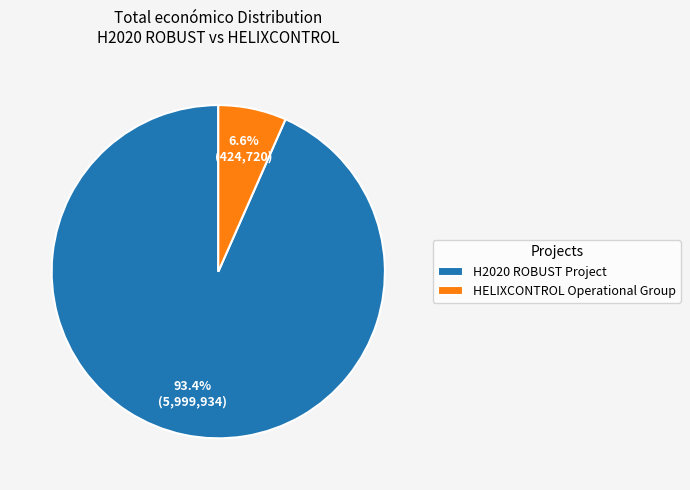

Between HELIXCONTROL Operational Group and H2020 ROBUST Project, which is larger?

H2020 ROBUST Project